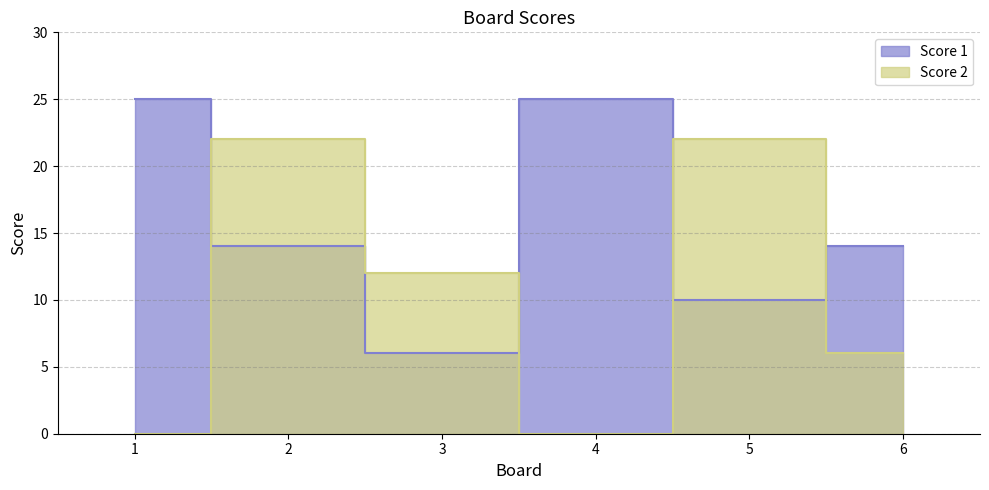

Rank the series by their average value, from highest to lowest.

Score 1, Score 2